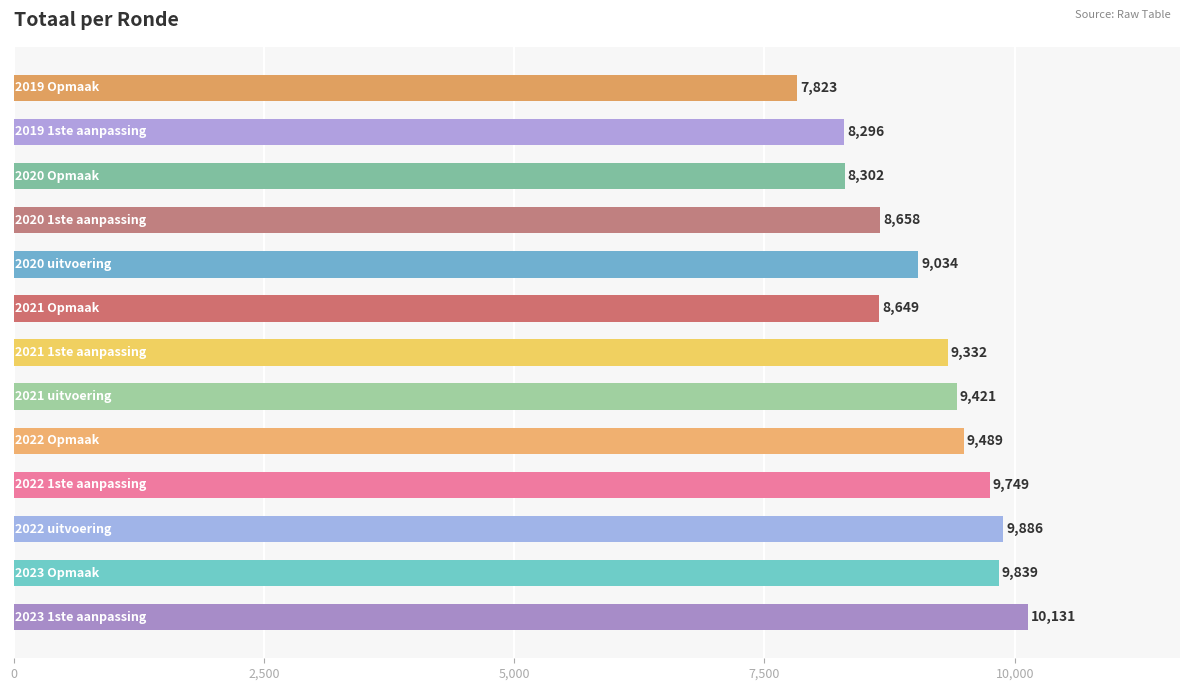

Reading bottom to top, transcribe all the data shown in this chart.

10131	9839	9886	9749	9489	9421	9332	8649	9034	8658	8302	8296	7823